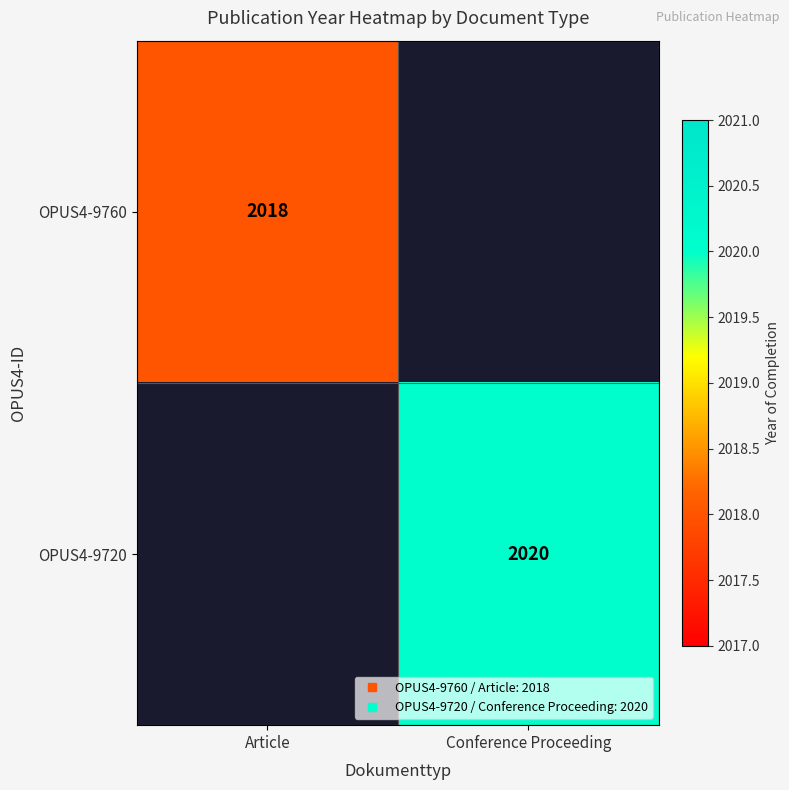

Is the value of OPUS4-9760 at Conference Proceeding greater than the value of OPUS4-9720 at Article?

No